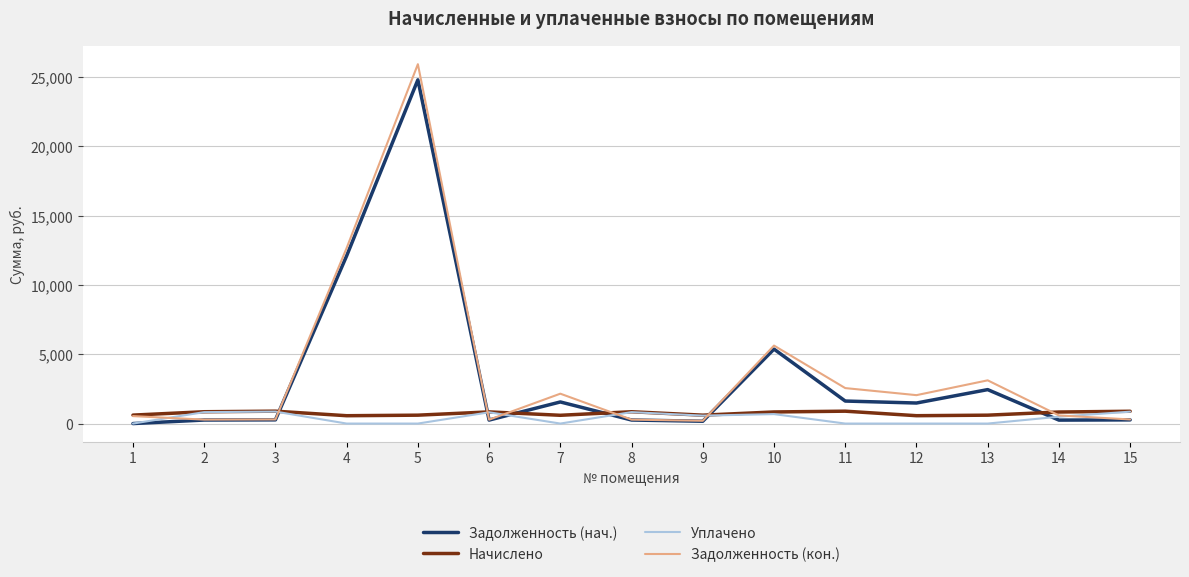

Count the number of data series in this chart.

4